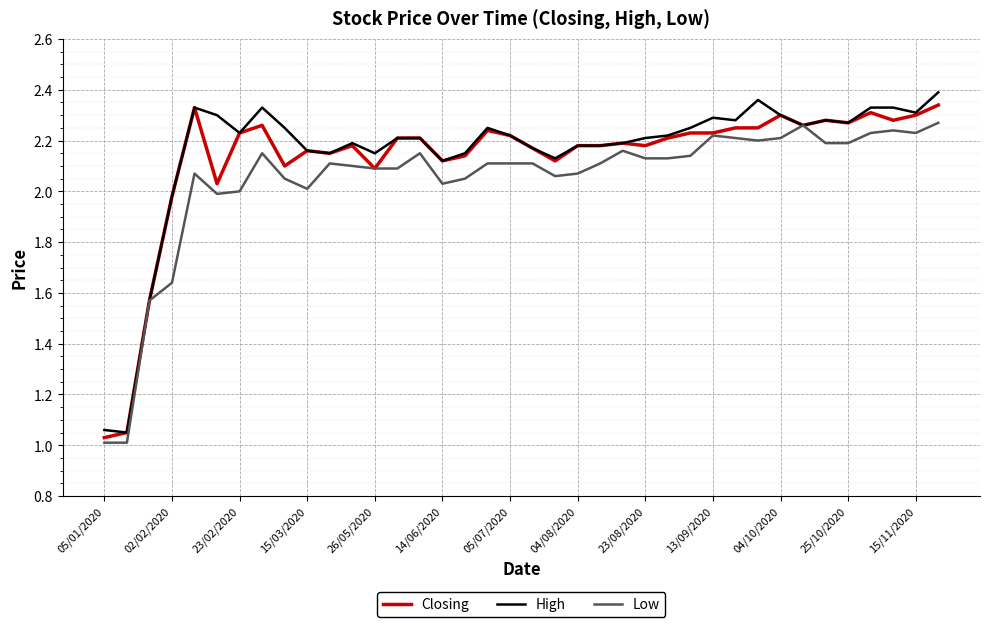

Rank the series by their maximum value, from highest to lowest.

High, Closing, Low